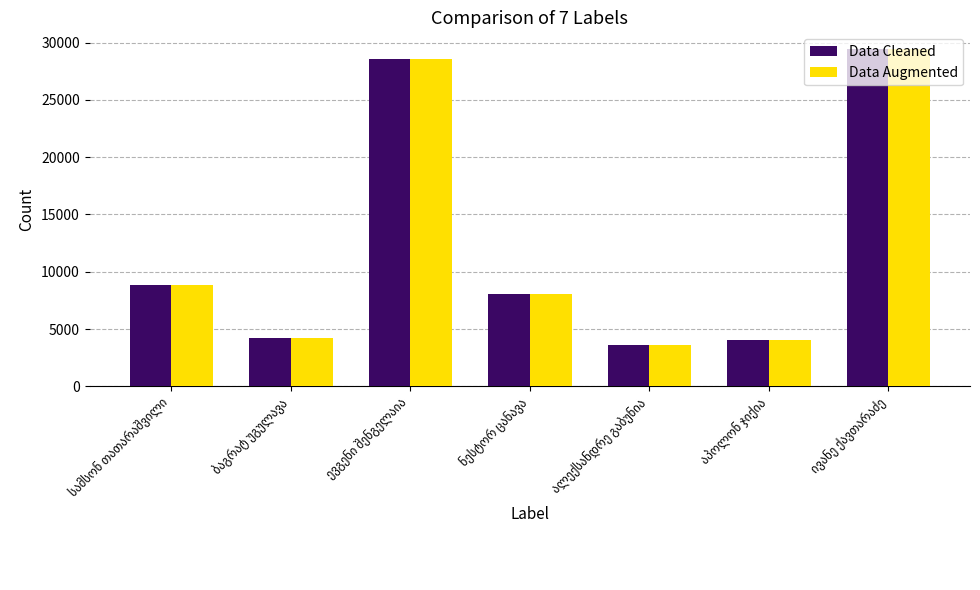

Does the chart contain any negative values?

No